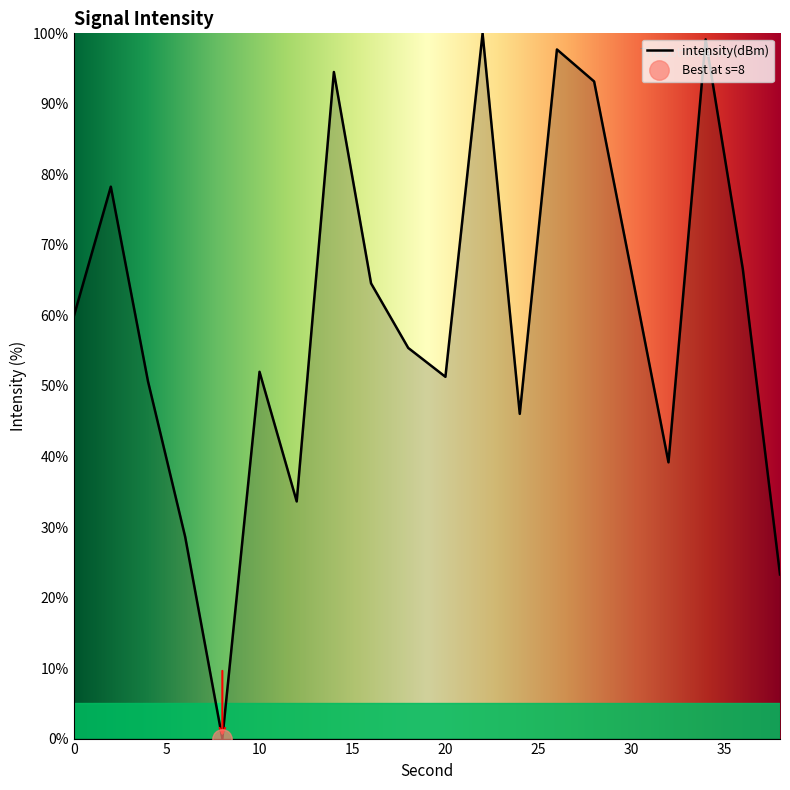

The value at 14 is 94.5. True or false?

True